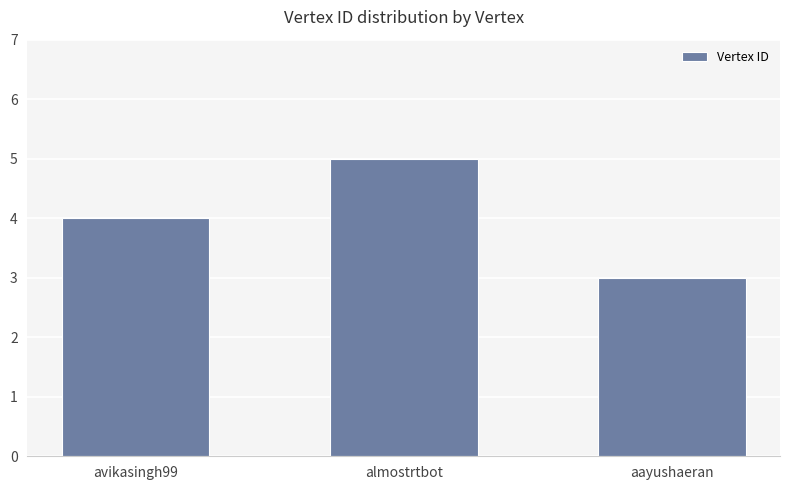

List the labels in order of value, largest first.

almostrtbot, avikasingh99, aayushaeran